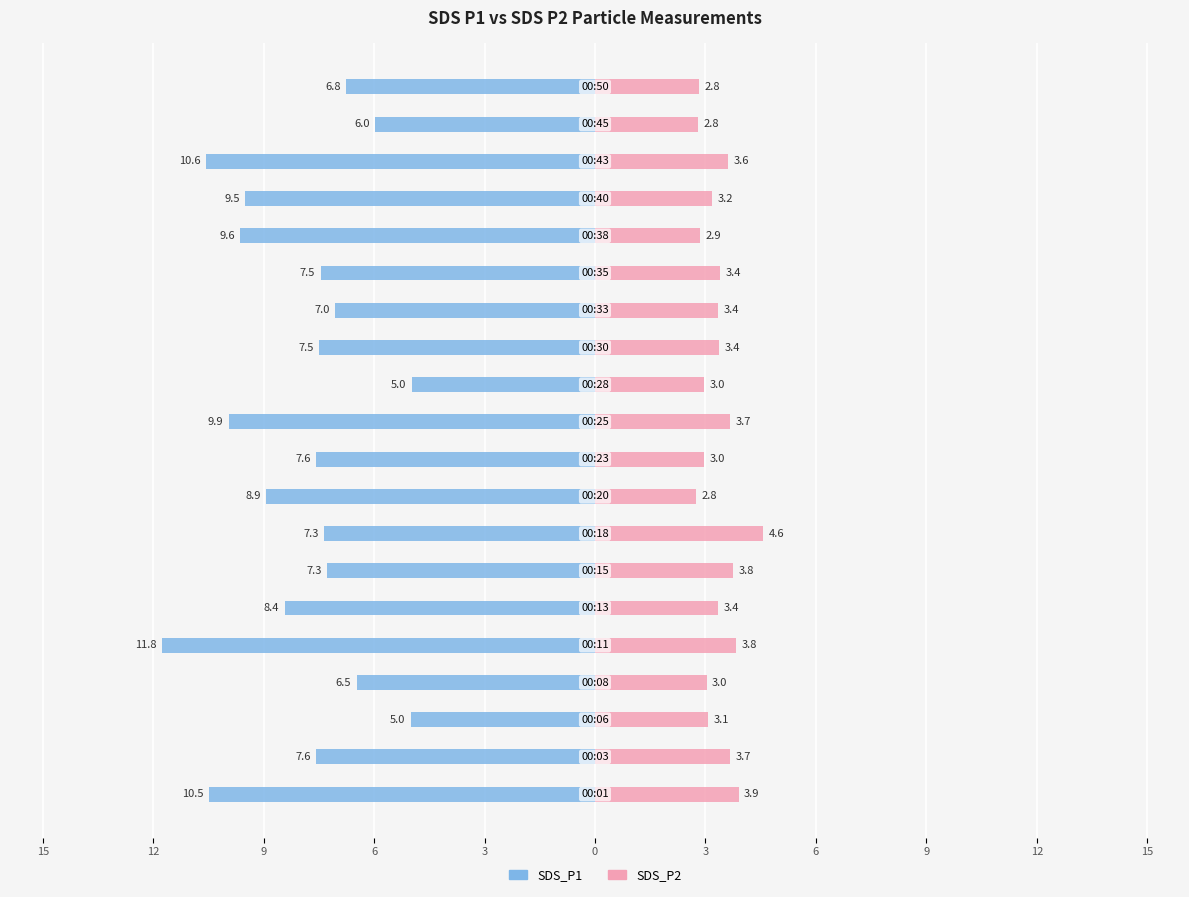

How many bars are there in total?

40